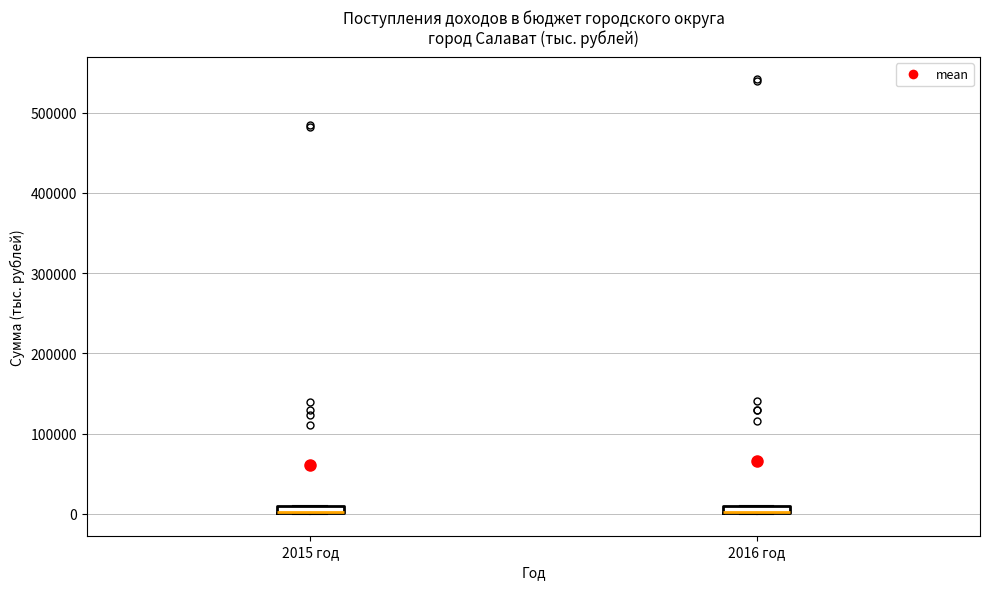

Where is the upper edge of the box for 2016 год on the y-axis? The values are not printed on the chart, so give them approximately, as read against the axis.

10000